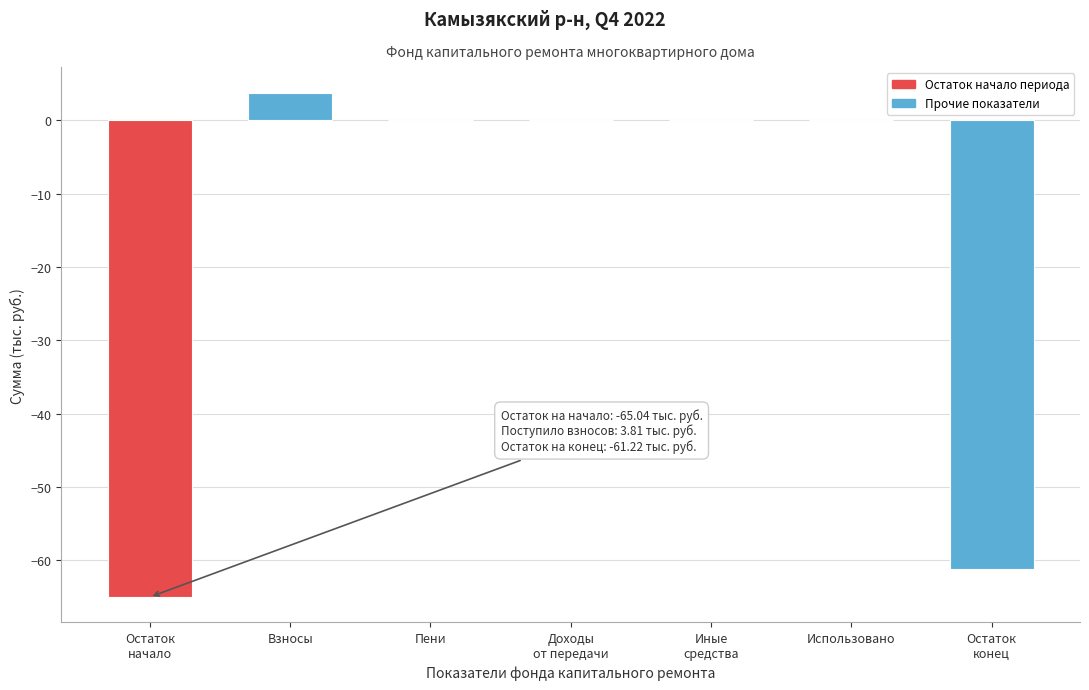

Between Использовано and Взносы, which is larger?

Взносы